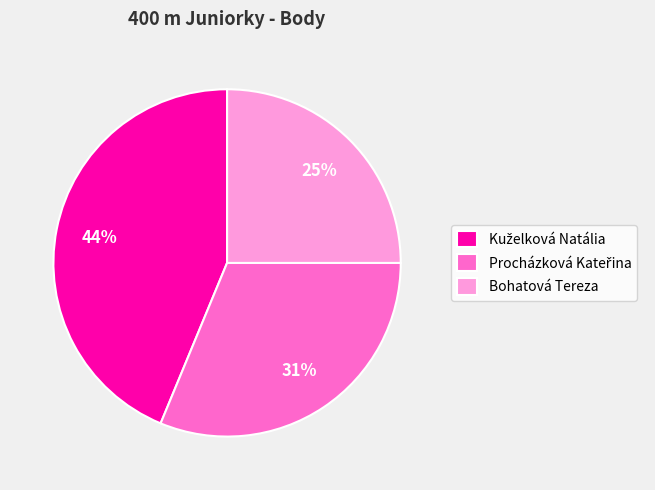

True or false: Bohatová Tereza accounts for 33% of the total.

False